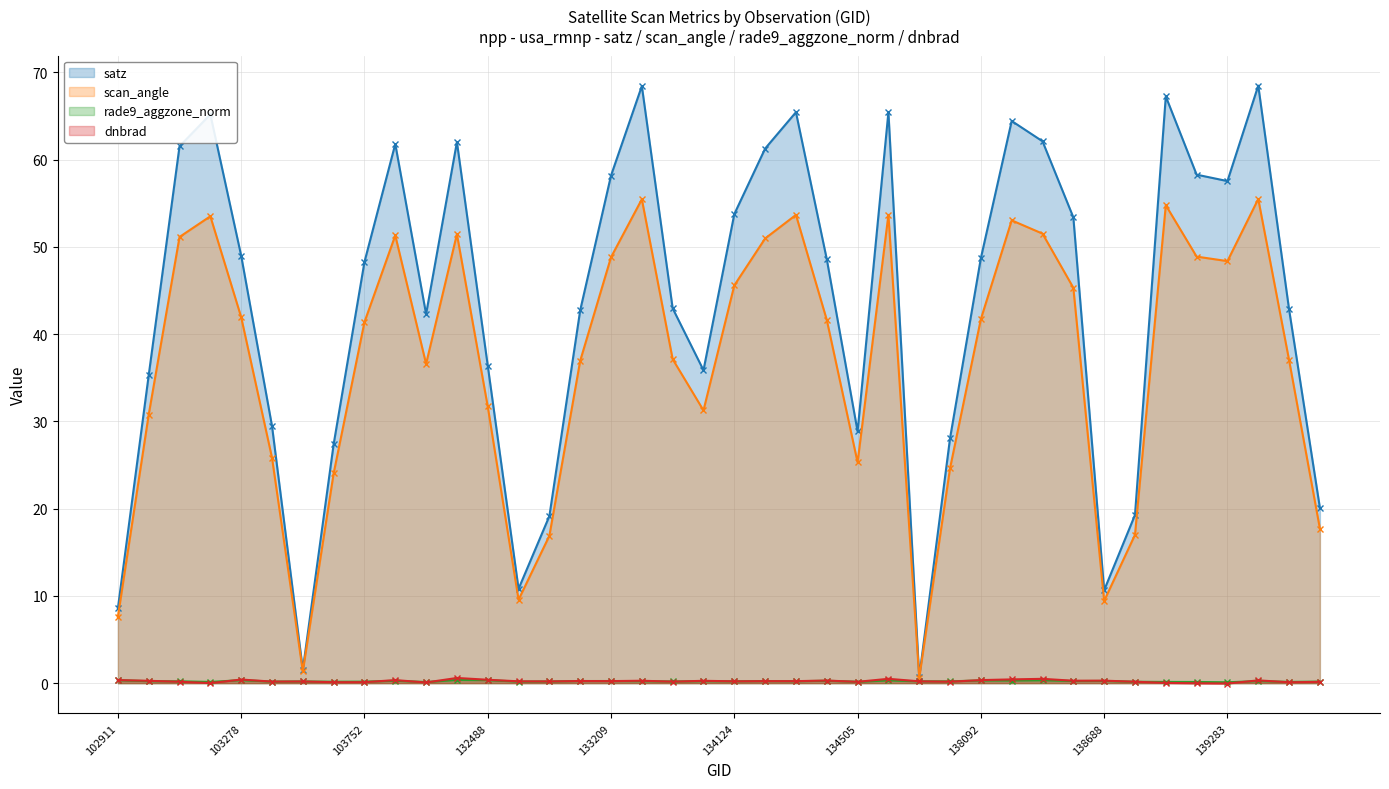

Reading left to right, what are all the values shown in this chart?

satz: 8.6	35.3	61.5	65.2	49.0	29.5	1.5	27.4	48.3	61.8	42.3	62.0	36.4	10.8	19.1	42.7	58.2	68.4	43.0	35.9	53.7	61.3	65.4	48.6	28.8	65.4	0.7	28.1	48.7	64.4	62.1	53.4	10.7	19.3	67.2	58.3	57.5	68.5	42.8	20.1
scan_angle: 7.6	30.8	51.1	53.5	41.9	25.8	1.4	24.0	41.4	51.3	36.6	51.5	31.7	9.6	16.9	36.9	48.8	55.4	37.1	31.3	45.6	51.0	53.7	41.6	25.3	53.7	0.6	24.6	41.7	53.0	51.5	45.3	9.4	17.0	54.8	48.9	48.4	55.5	37.0	17.7
rade9_aggzone_norm: 0.3	0.2	0.2	0.1	0.3	0.2	0.2	0.2	0.2	0.3	0.1	0.4	0.3	0.2	0.2	0.2	0.2	0.2	0.2	0.2	0.2	0.2	0.2	0.3	0.2	0.3	0.2	0.2	0.3	0.3	0.3	0.2	0.2	0.2	0.1	0.1	0.1	0.2	0.1	0.2
dnbrad: 0.3	0.3	0.2	-0.0	0.4	0.2	0.2	0.1	0.1	0.3	0.1	0.6	0.4	0.2	0.2	0.2	0.2	0.3	0.2	0.3	0.2	0.2	0.2	0.3	0.1	0.5	0.2	0.2	0.3	0.4	0.5	0.3	0.3	0.2	0.0	-0.0	-0.0	0.3	0.1	0.1